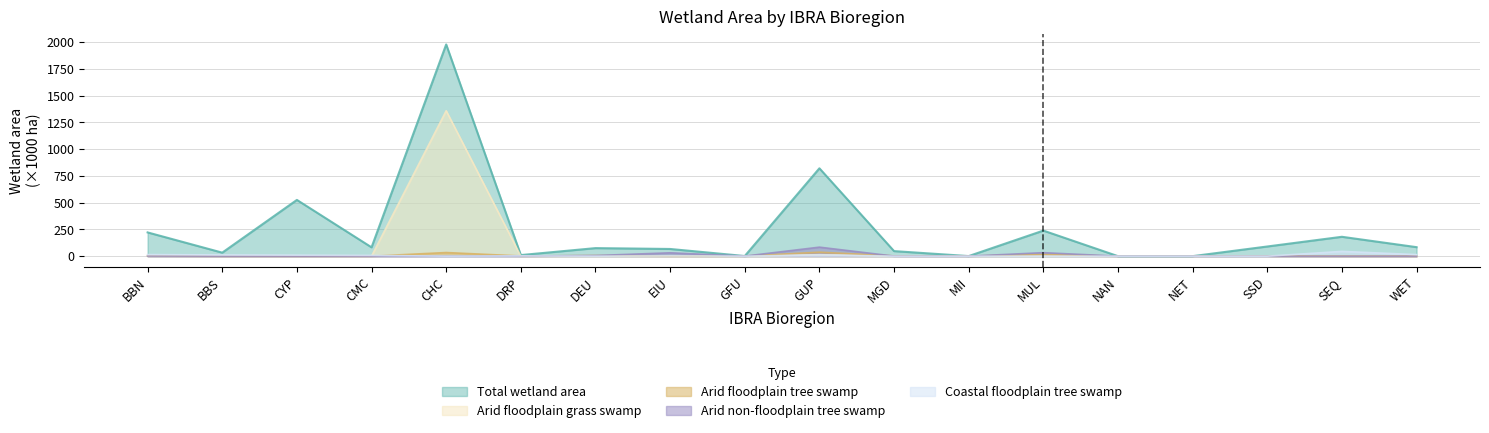

How many values in the Arid and semi-arid floodplain tree swamp series exceed 1?

9